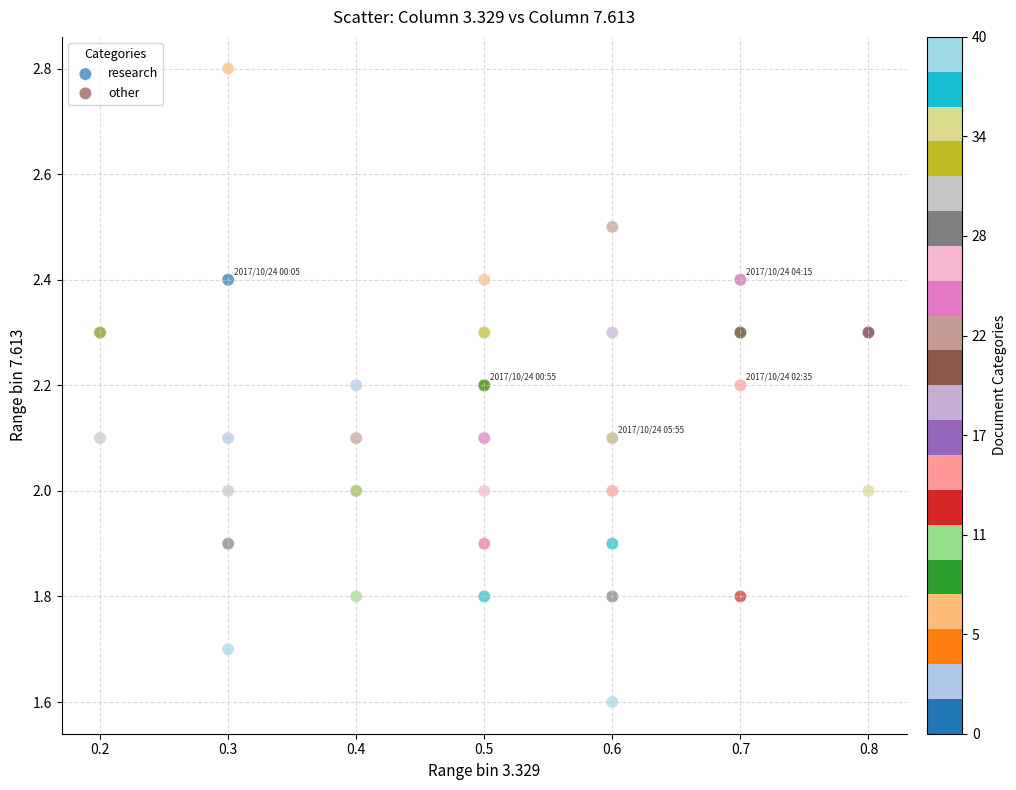

Which series reaches the maximum Y coordinate?

research